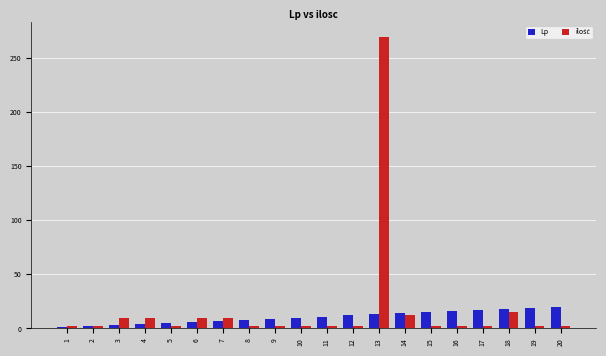

At which category does the chart reach its peak across all series?

13